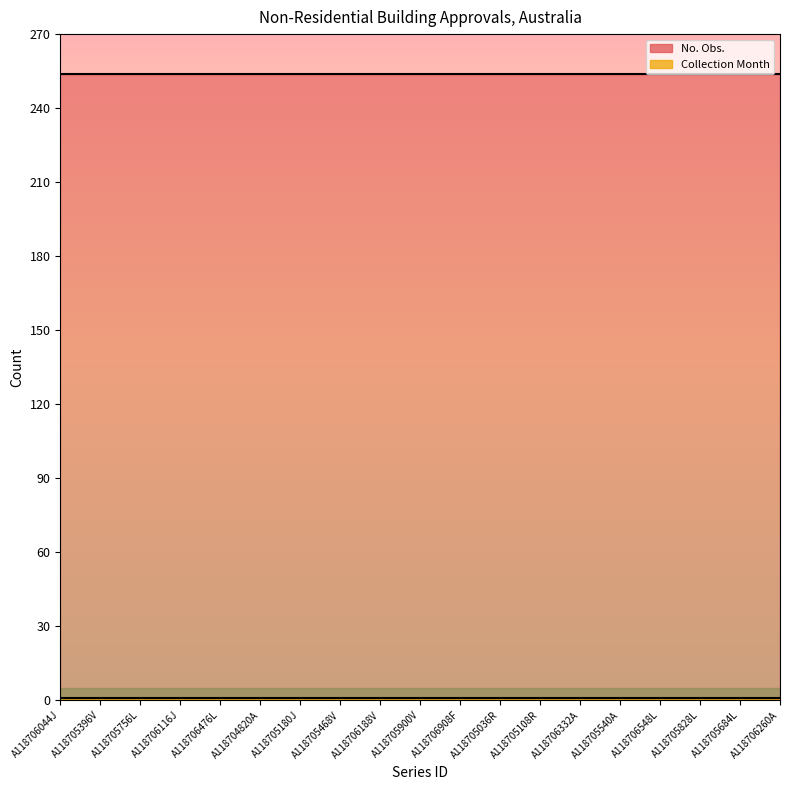

True or false: No. Obs. has more than 0 interior local peaks.

False